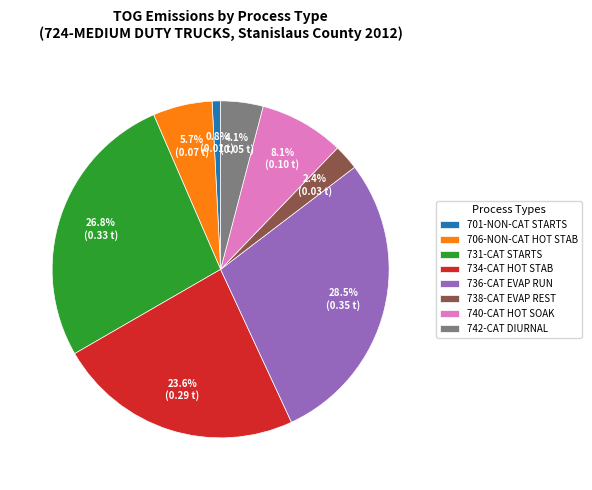

Does any single category account for the majority?

No